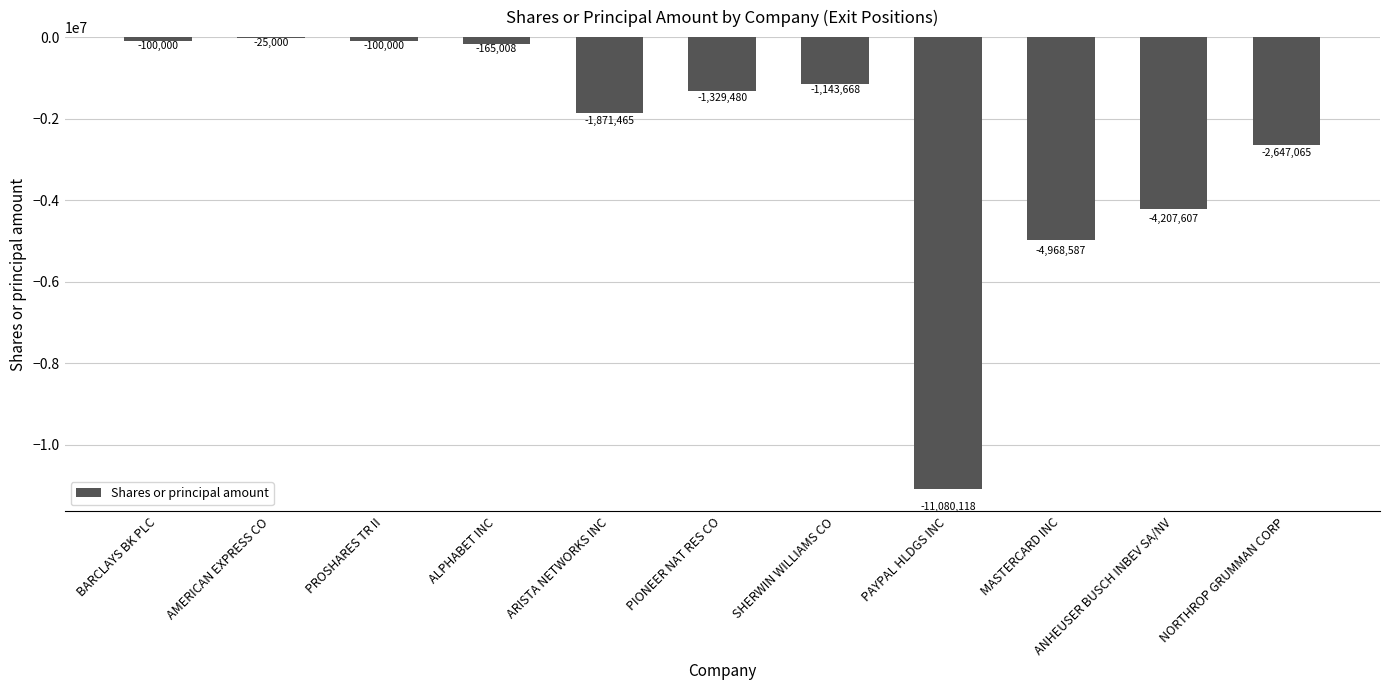

What is the sum of all values?

-27637998